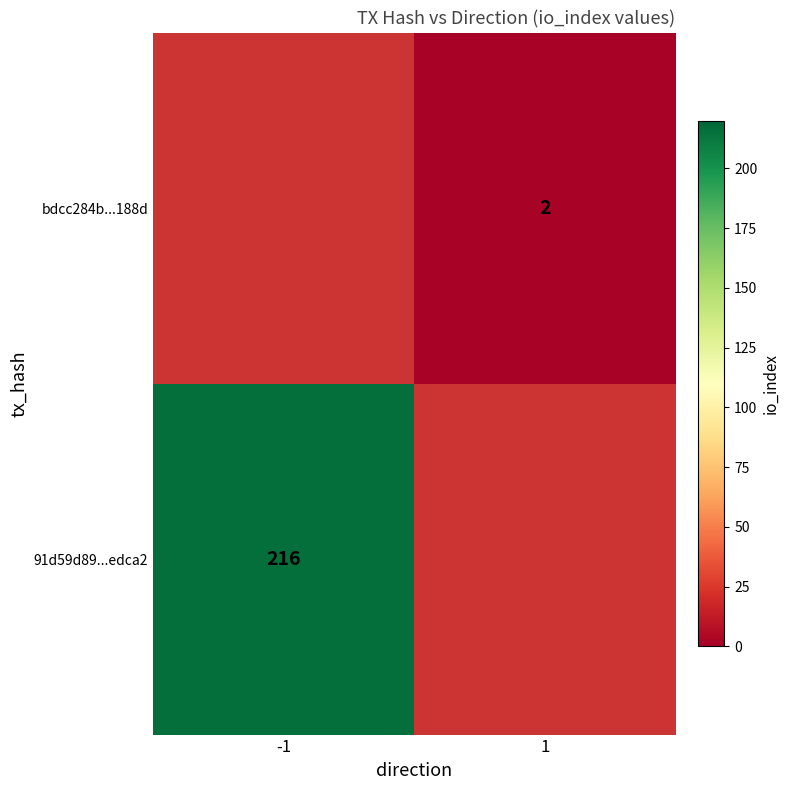

What is the greatest value displayed?

216.0